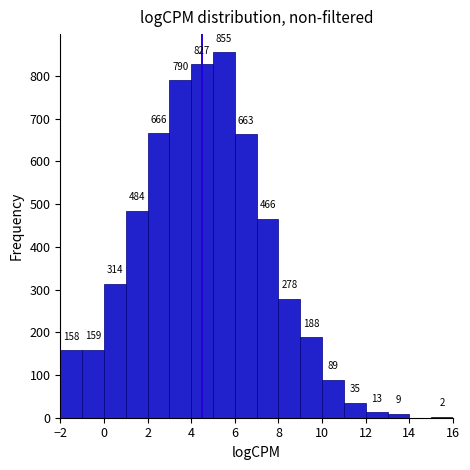

Which range on the x-axis has the tallest bar?

5 to 6